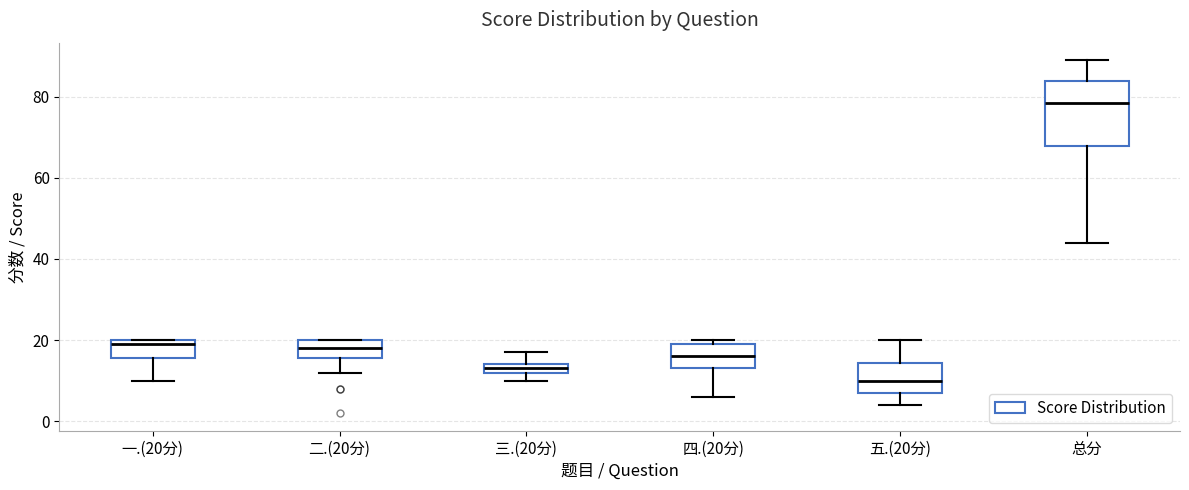

Where is the upper edge of the box for 二.(20分) on the y-axis? The values are not printed on the chart, so give them approximately, as read against the axis.

20